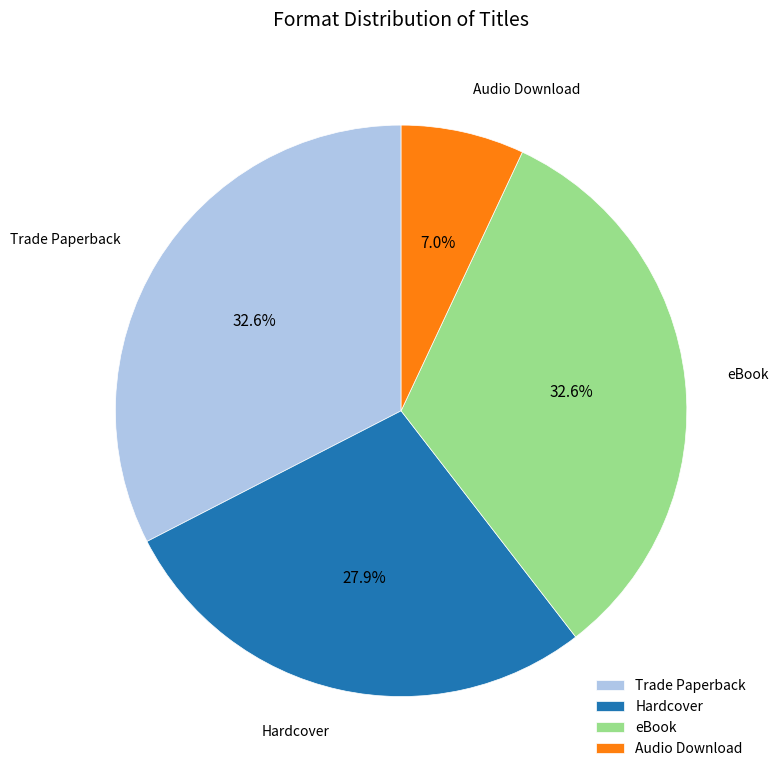

Is there any slice that represents more than half of the pie?

No